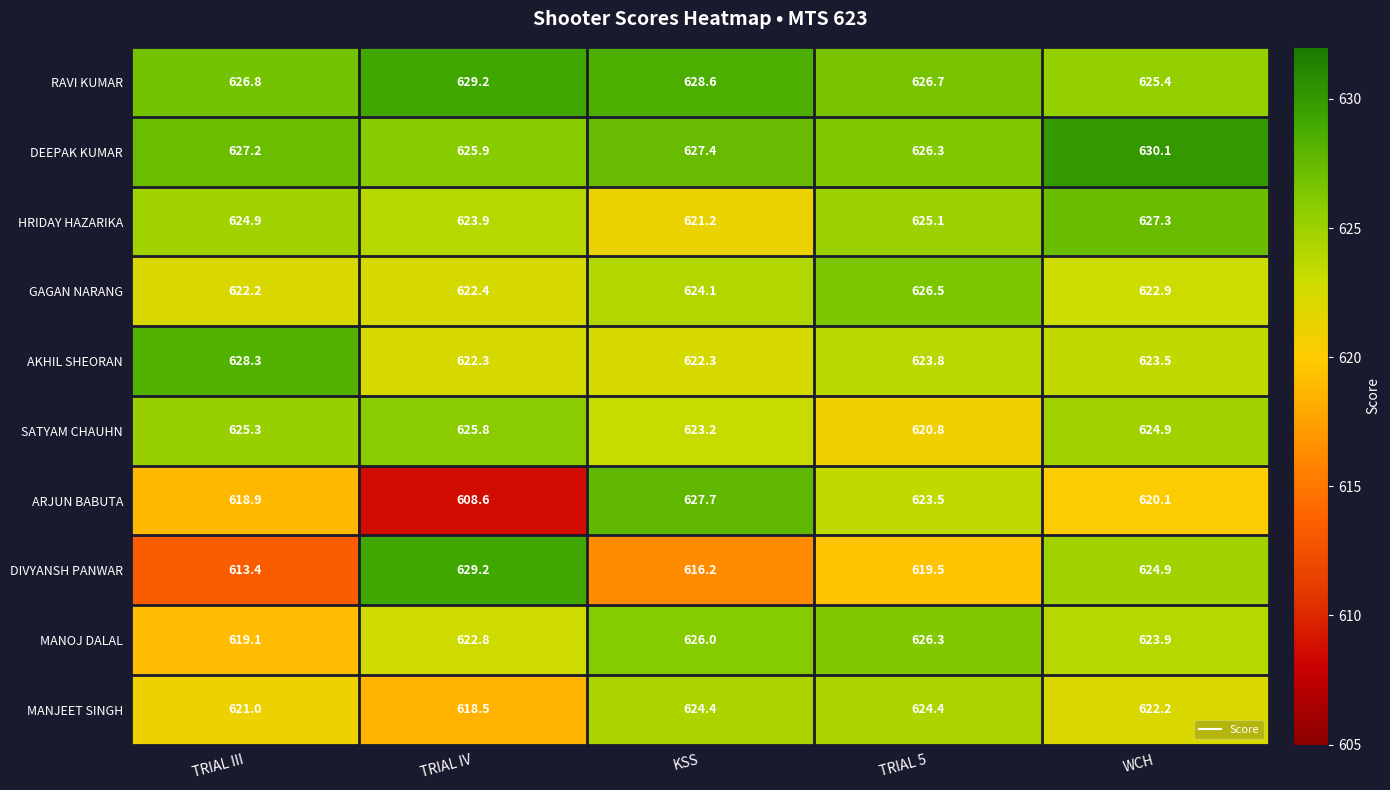

True or false: HRIDAY HAZARIKA has a value of 817.7 at TRIAL III.

False